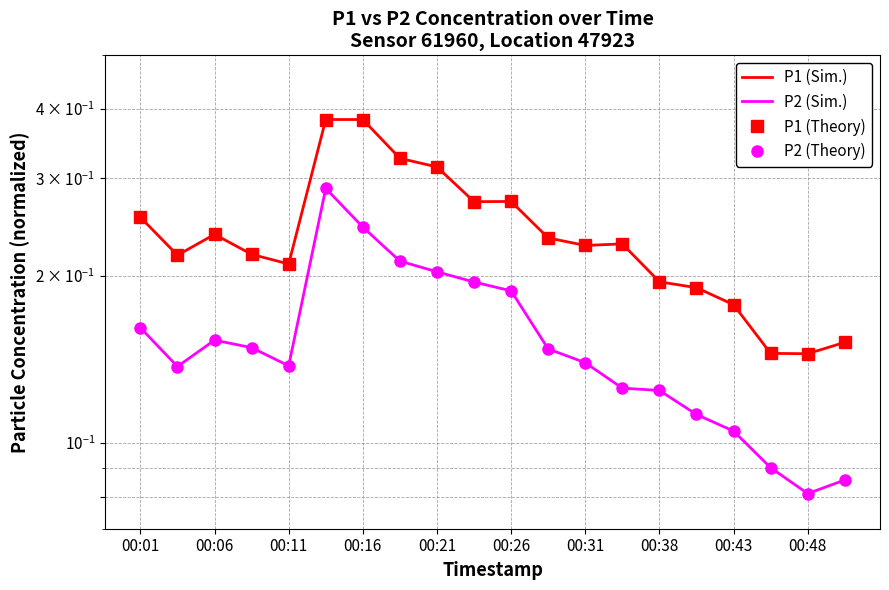

What position from the left is 00:38?

15